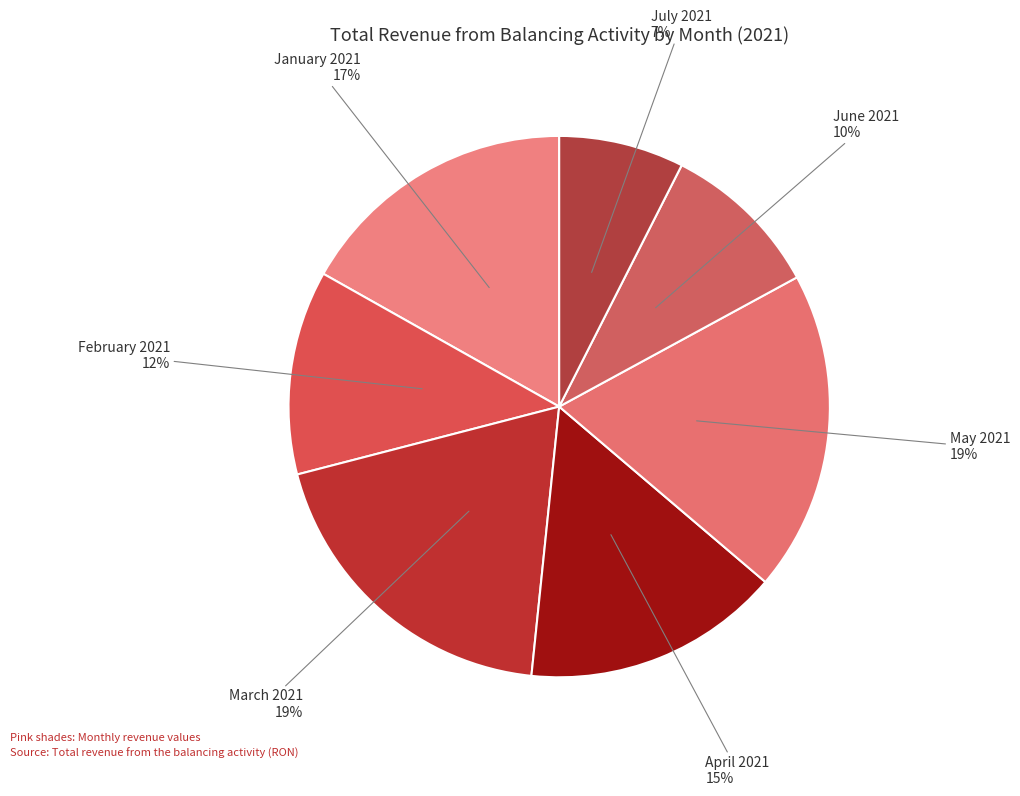

What is the smallest slice in the pie chart?

July 2021